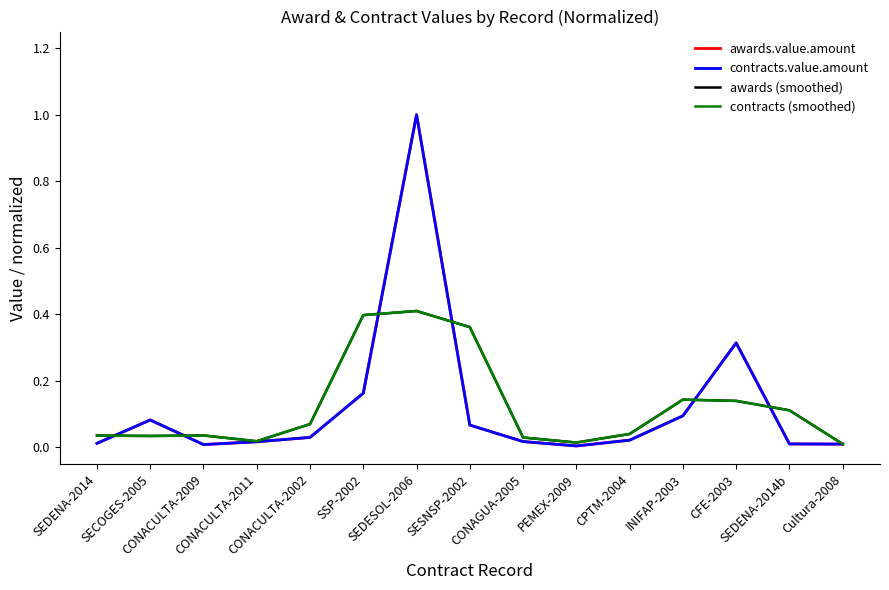

How many lines are shown in the chart?

4